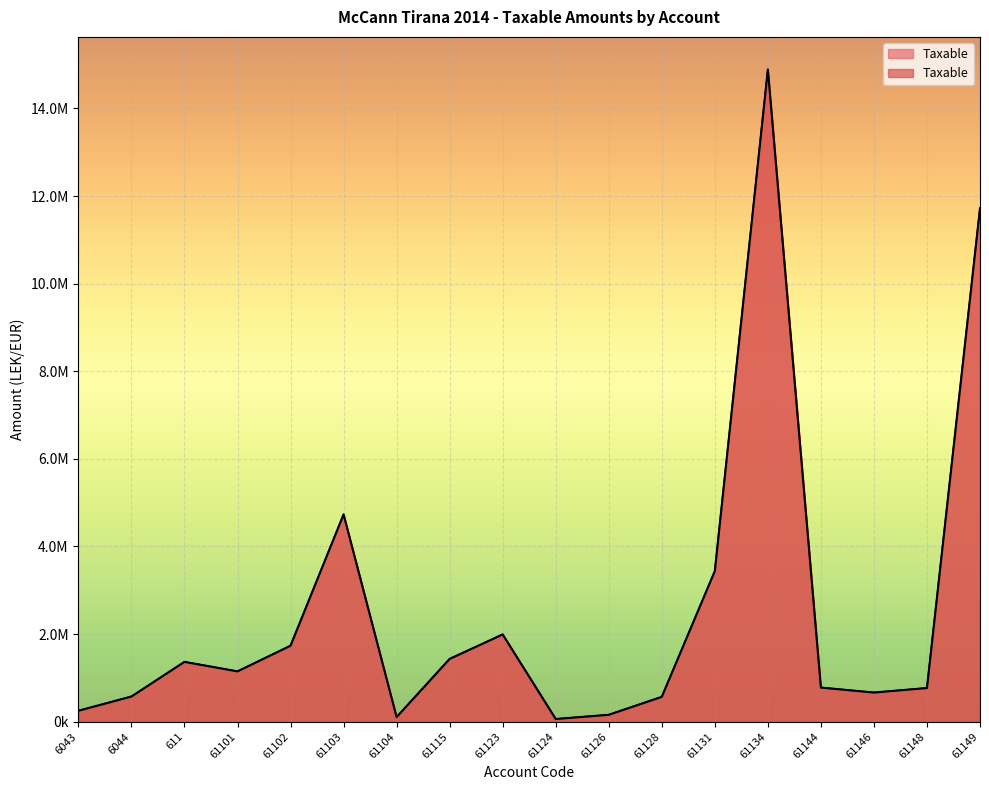

What is the change in value from 61123 to 61149?

+9726014.4